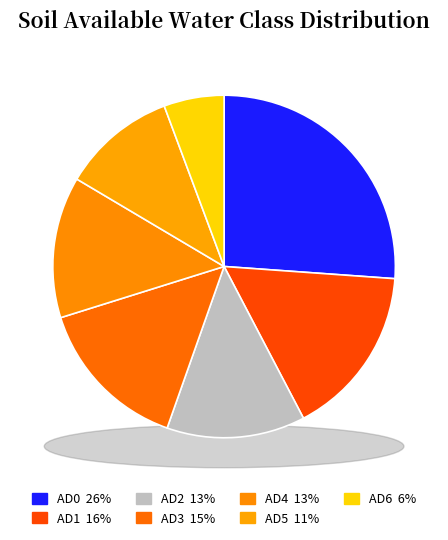

What percentage is the AD2 slice, to the nearest percent?

13%